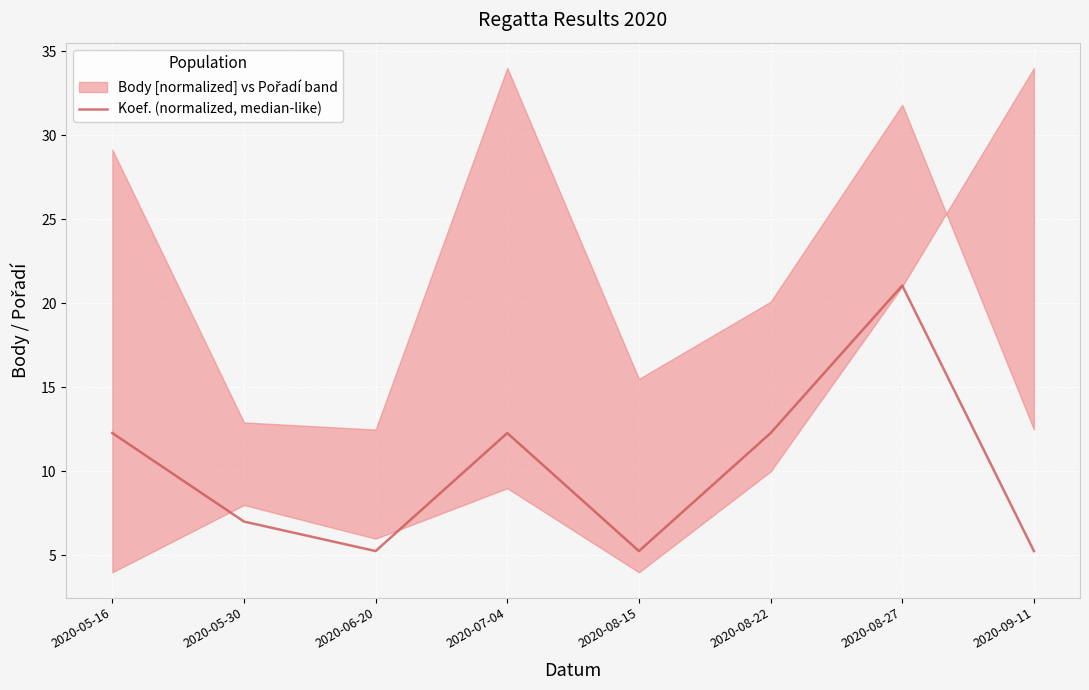

Where is the data nearest to the value 13?

2020-05-16